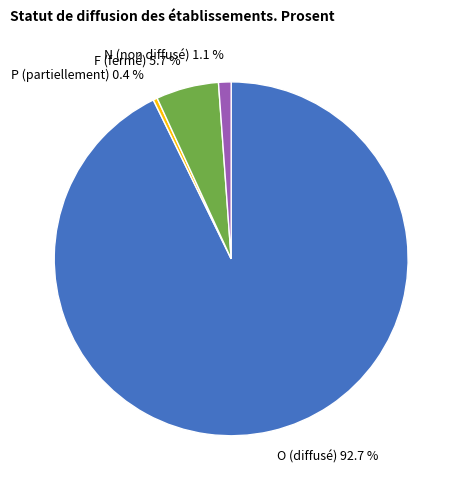

Is there a majority slice in this chart?

Yes